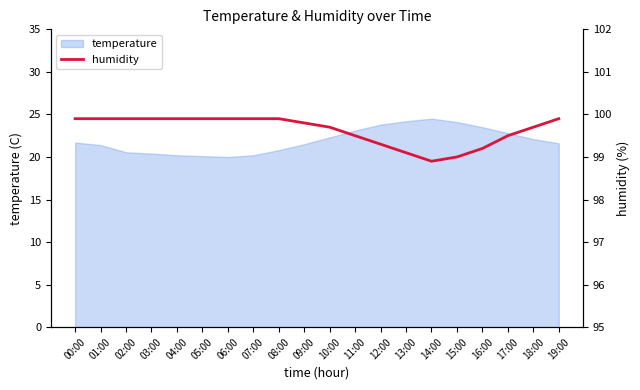

True or false: temperature has a value of 30.7 at 00:00.

False